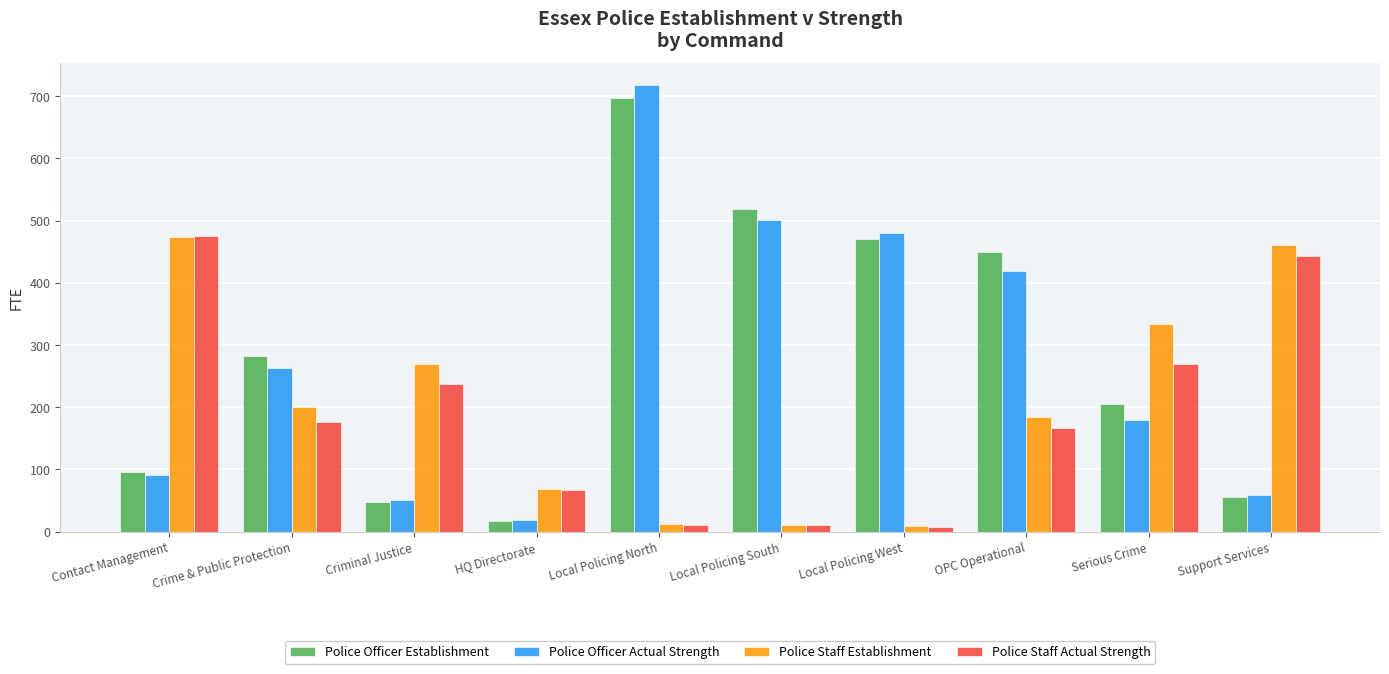

At how many categories does at least one series exceed 376?

6